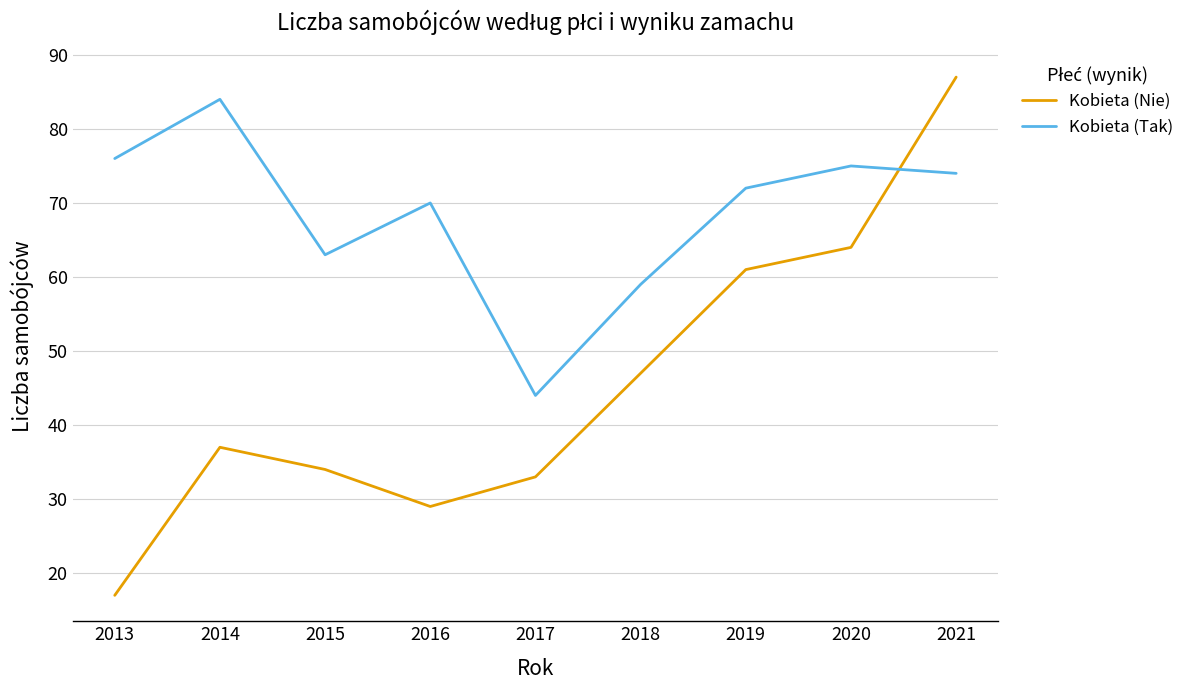

What value does the Kobieta (Tak) series have at 2021?

74